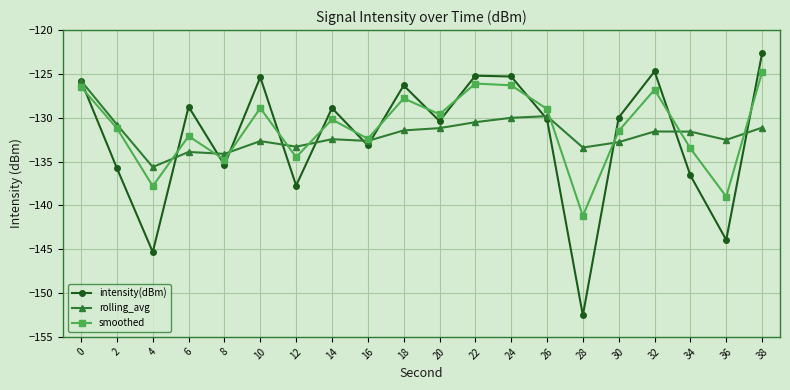

Between 0 and 16, which series saw the biggest shift?

intensity(dBm)